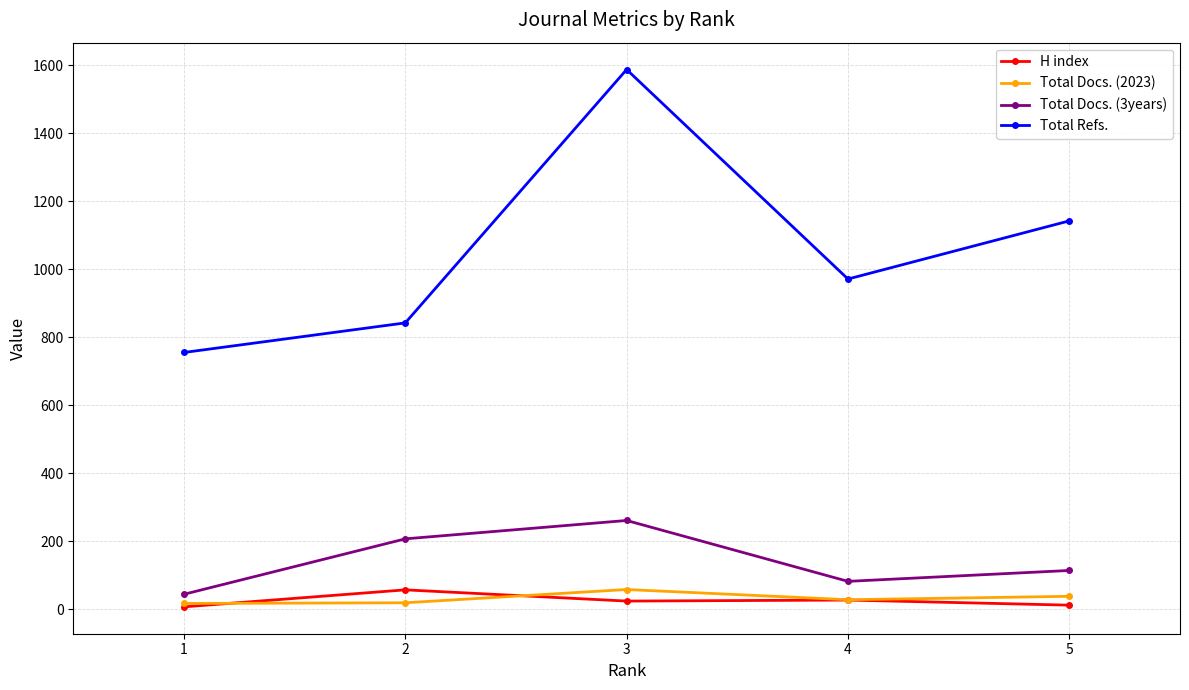

Which series has the largest total across all categories?

Total Refs.